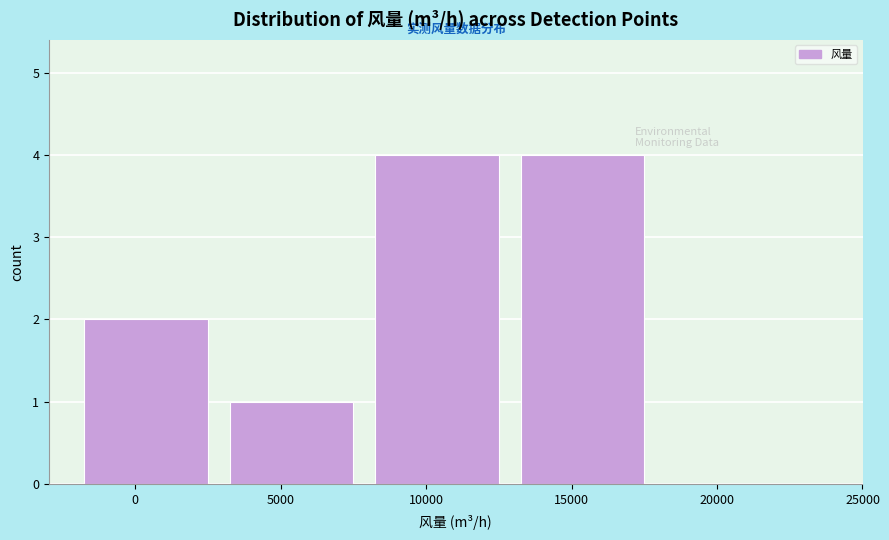

Reading left to right, list all the values displayed in this chart.

0=2	5000=1	10000=4	15000=4	20000=0